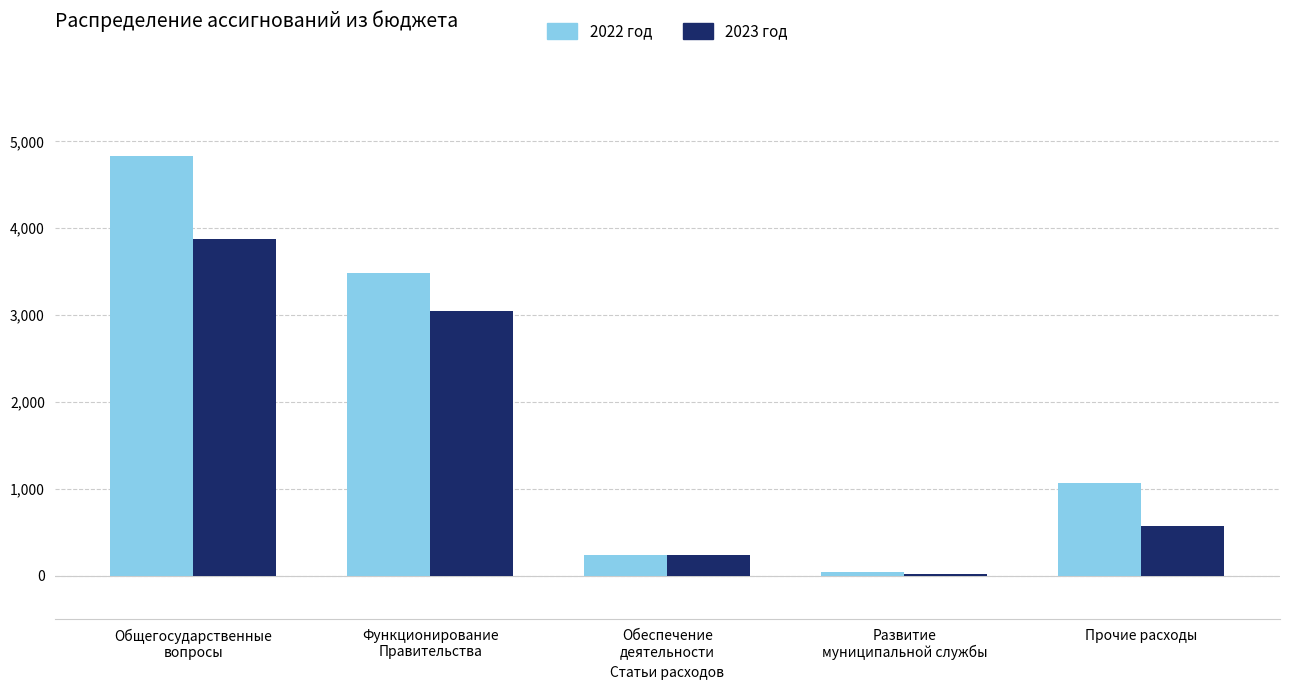

Reading left to right, what are all the values shown in this chart?

2022 год: 4834.6	3484.0	241.0	39.5	1066.2
2023 год: 3874.4	3048.4	241.0	15.4	570.0